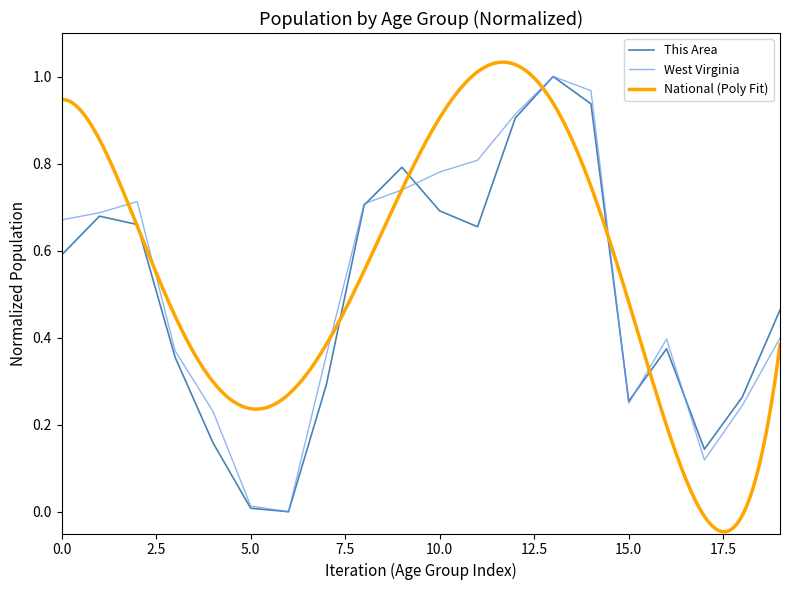

The value of West Virginia at 15.0 is 0.1. True or false?

False